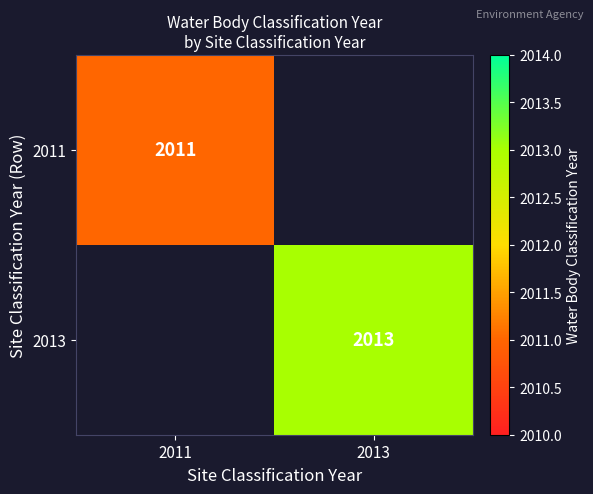

Is it true that 2011 equals 556 at 2011?

False